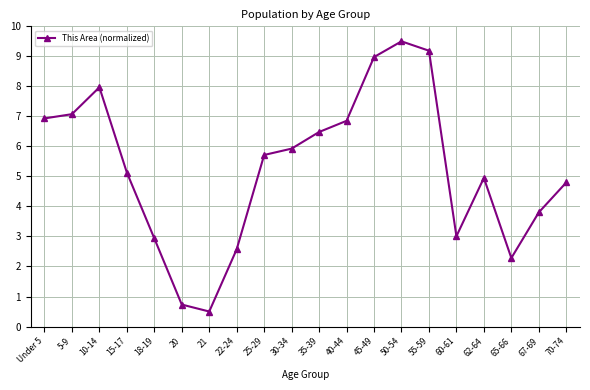

What is the difference between the second highest and minimum values?

8.7